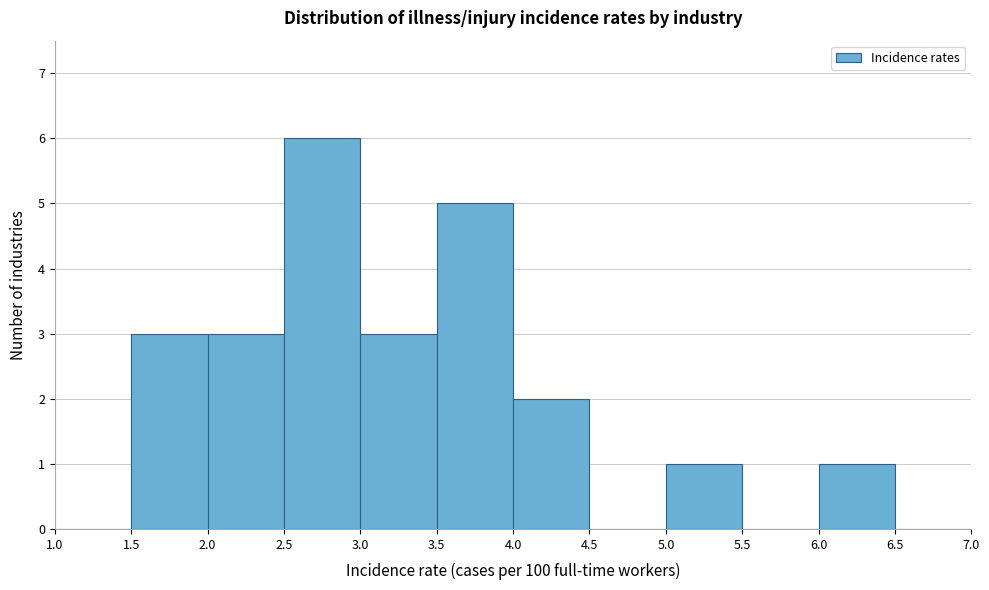

What is the height of the bar covering 2.5 to 3.0 on the x-axis? The values are not printed on the chart, so give them approximately, as read against the axis.

6